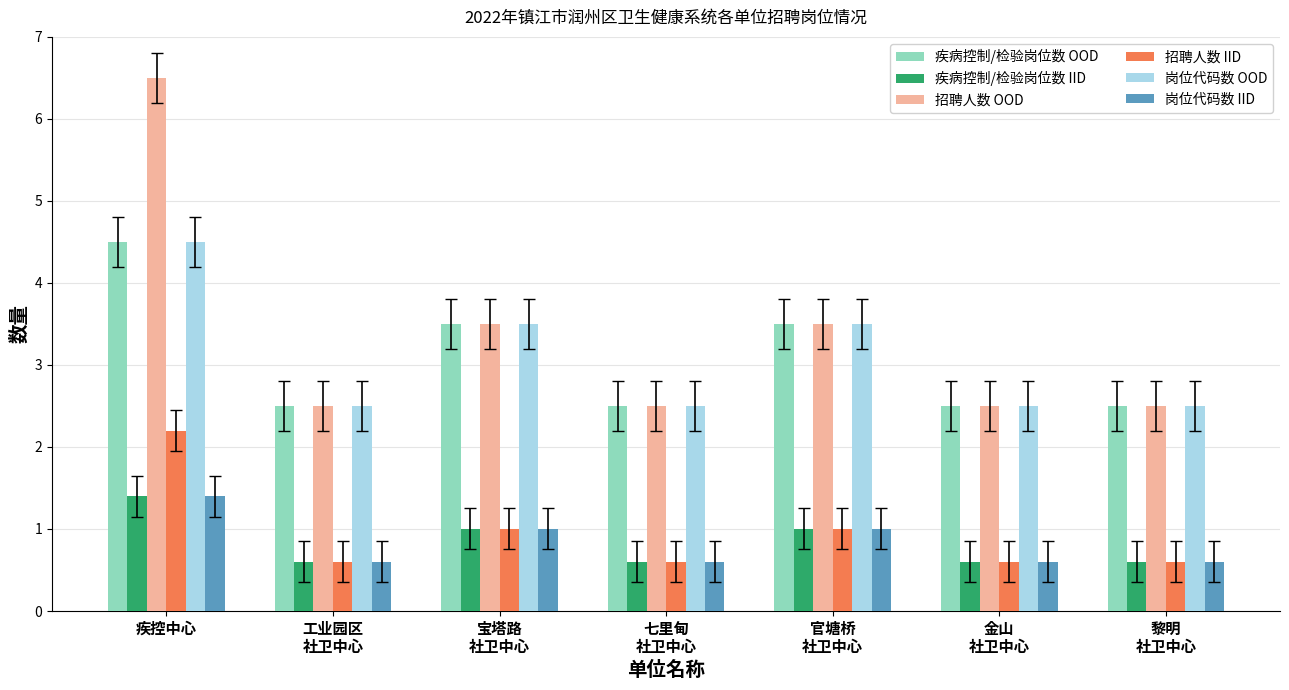

What is the highest value of the 疾病控制/检验岗位数 IID series?

1.4